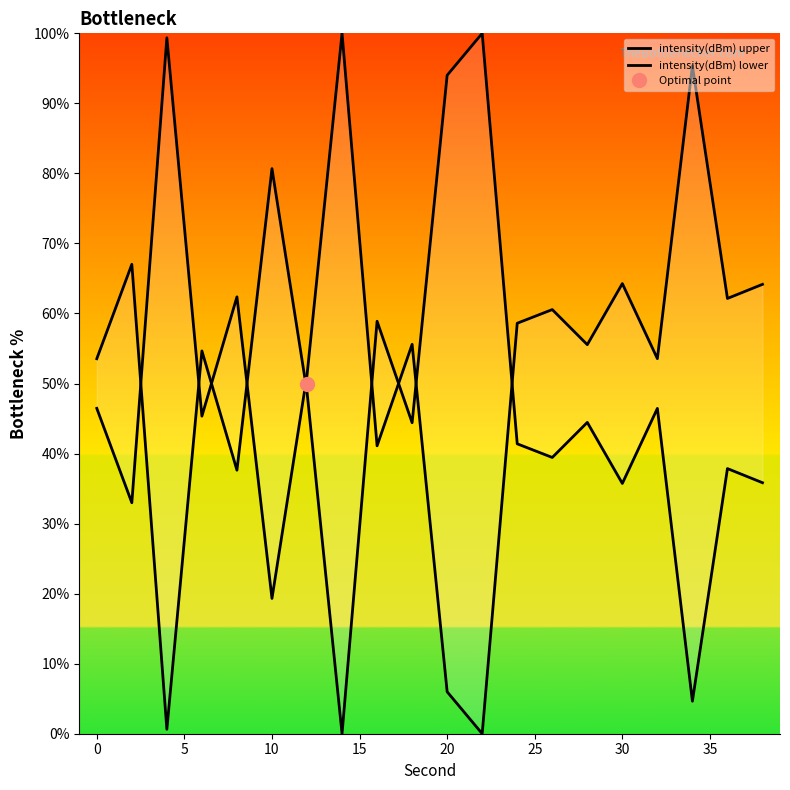

What is the difference between the intensity(dBm) upper values at 25 and 35?

10.1